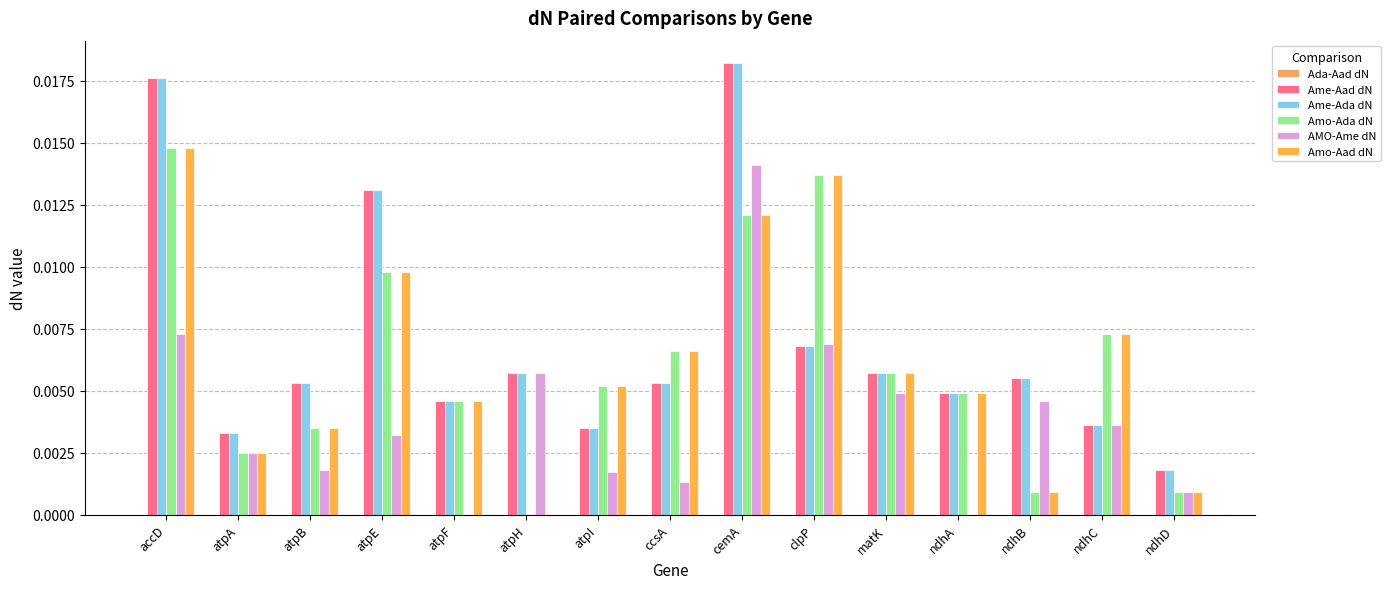

Are the bars horizontal?

No